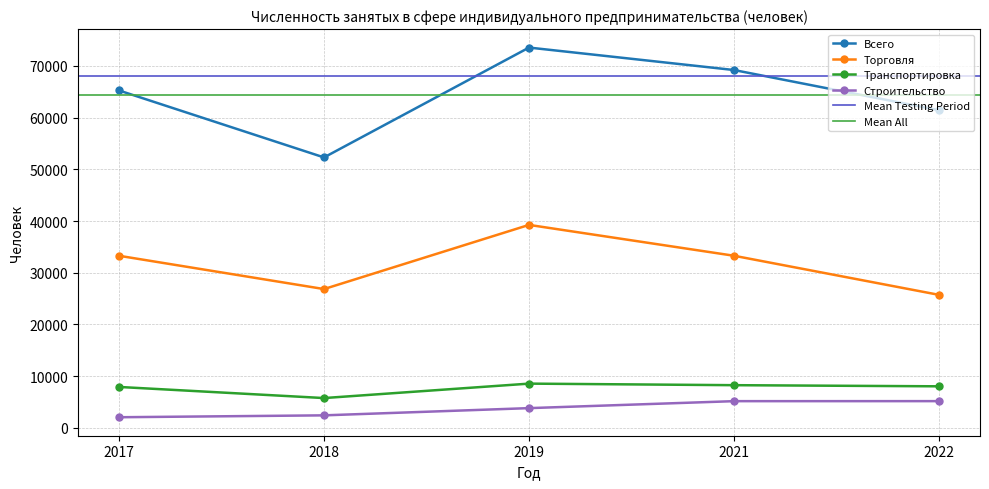

What are all the series names shown in the legend?

Всего, Торговля, Транспортировка, Строительство